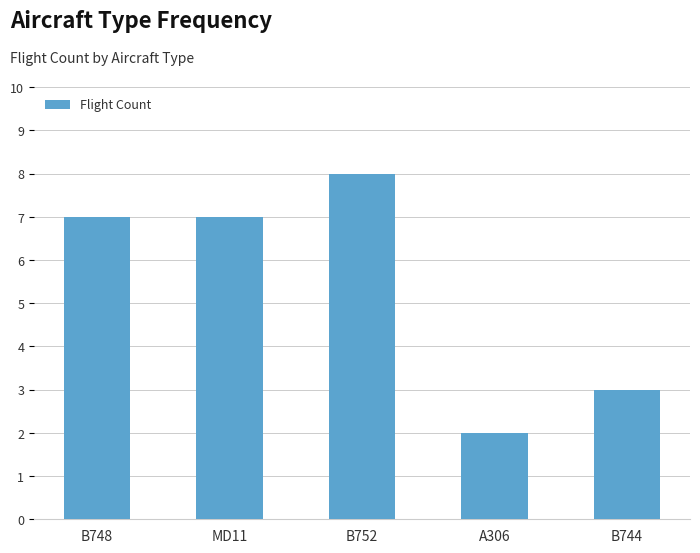

What is the change in value from MD11 to B744?

-4